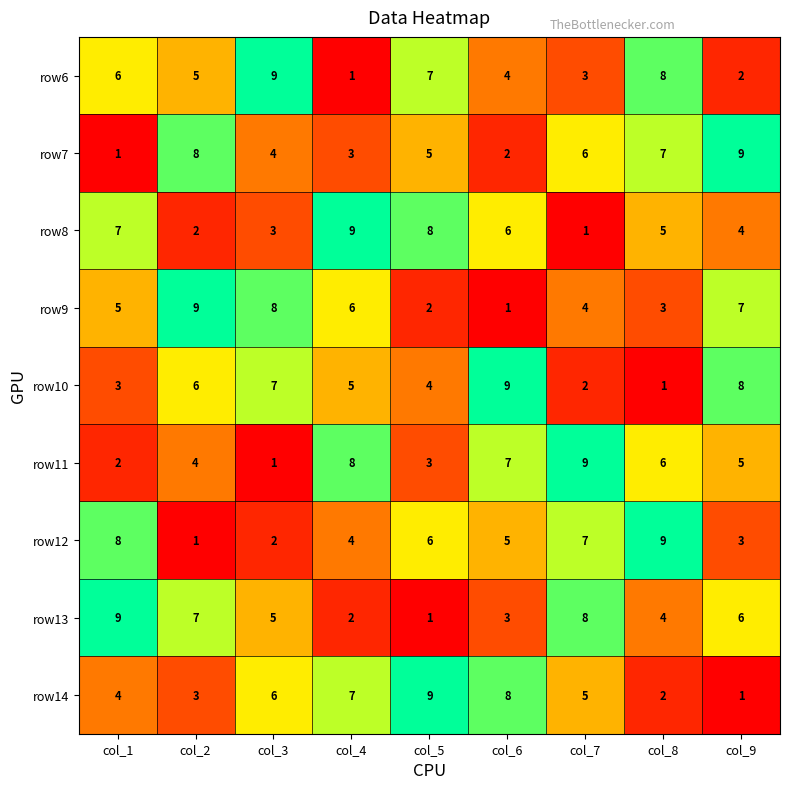

Count the number of categories in the chart.

9